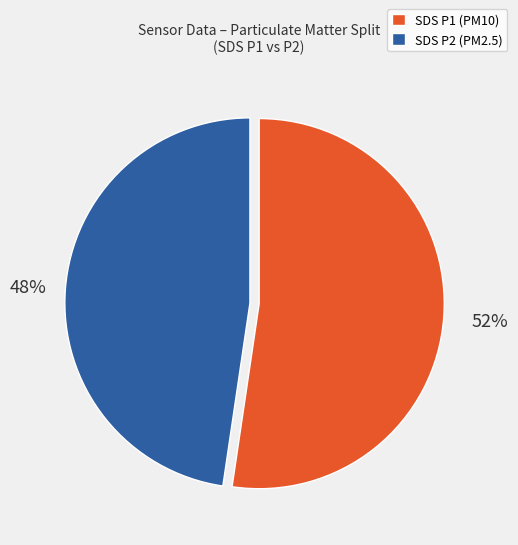

To the nearest percent, what is the difference between the largest and smallest slice percentages?

4%